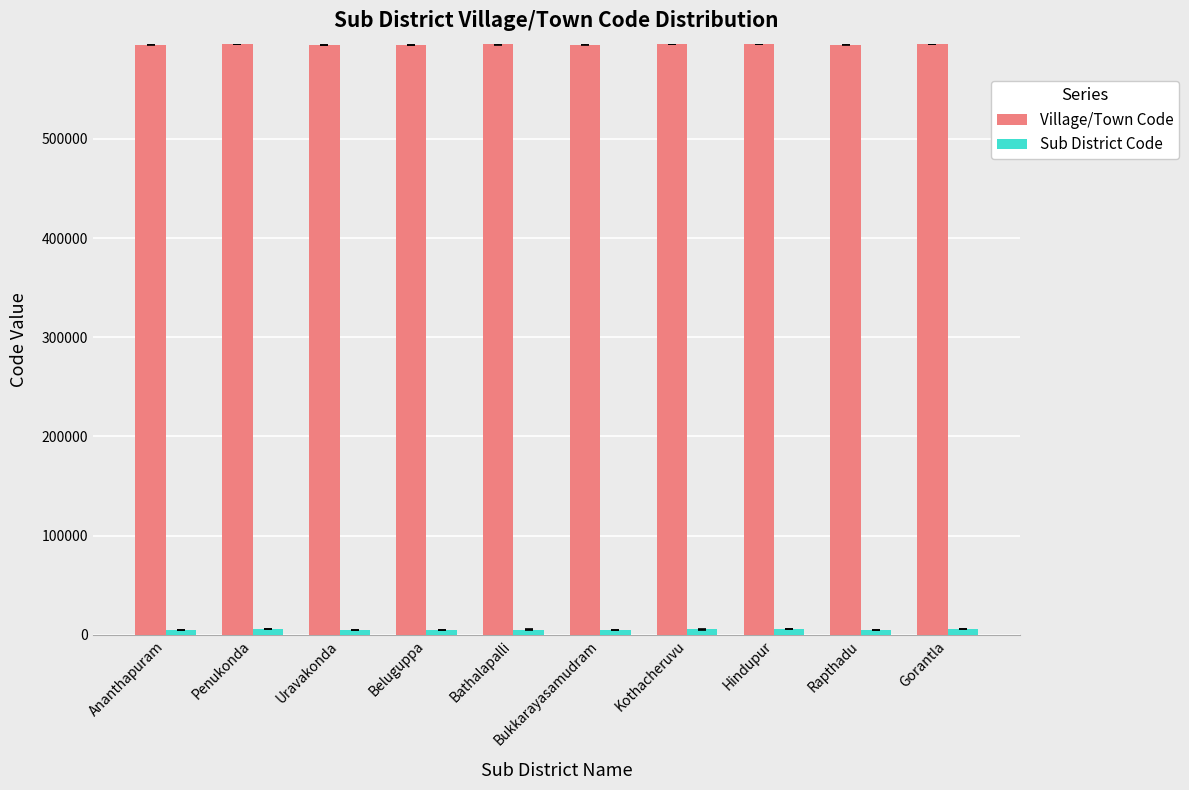

At how many categories does at least one series exceed 369077?

10